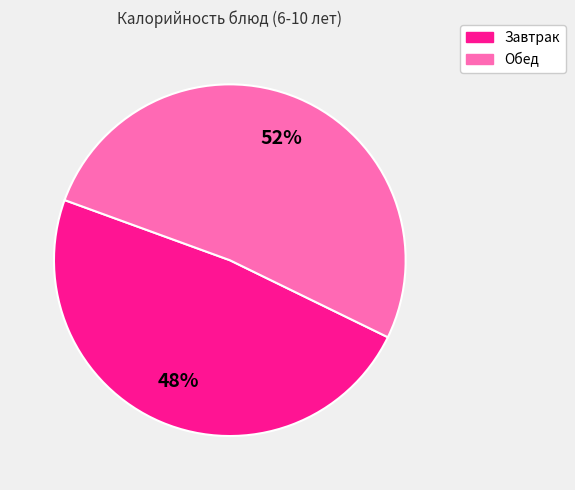

Is there any slice that represents more than half of the pie?

Yes